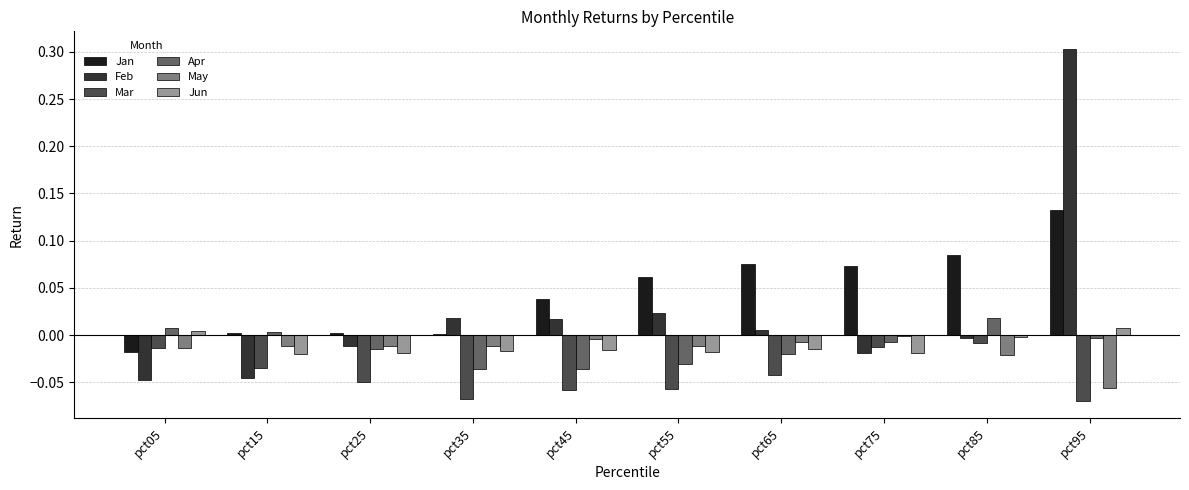

Which series has the largest total across all categories?

Jan